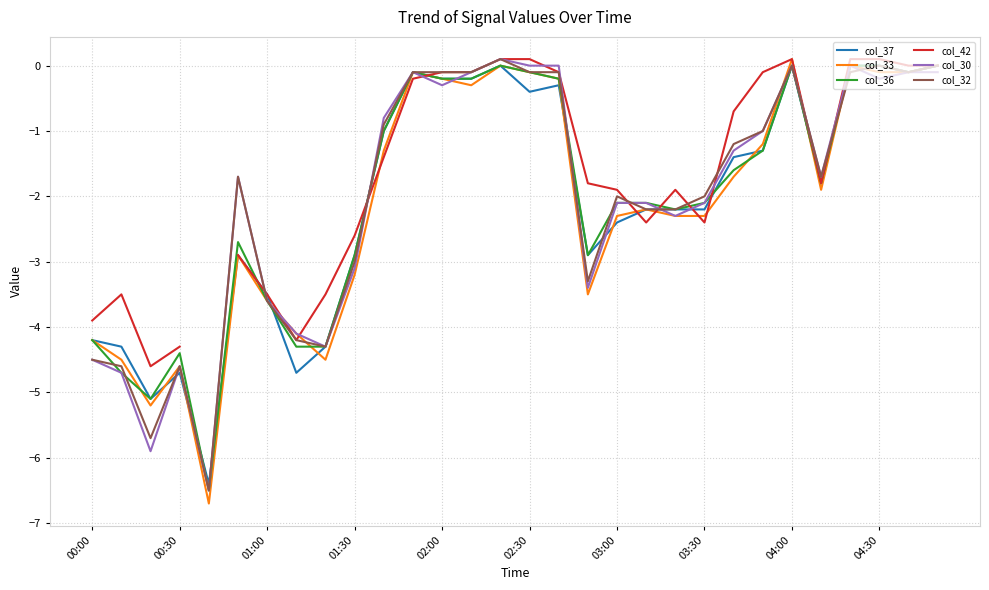

Rank the series by their maximum value, from lowest to highest.

col_37, col_36, col_33, col_42, col_30, col_32